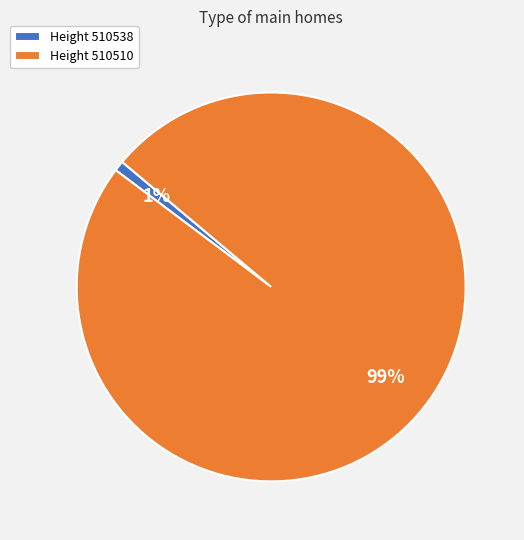

To the nearest percent, what is the average slice percentage?

50%